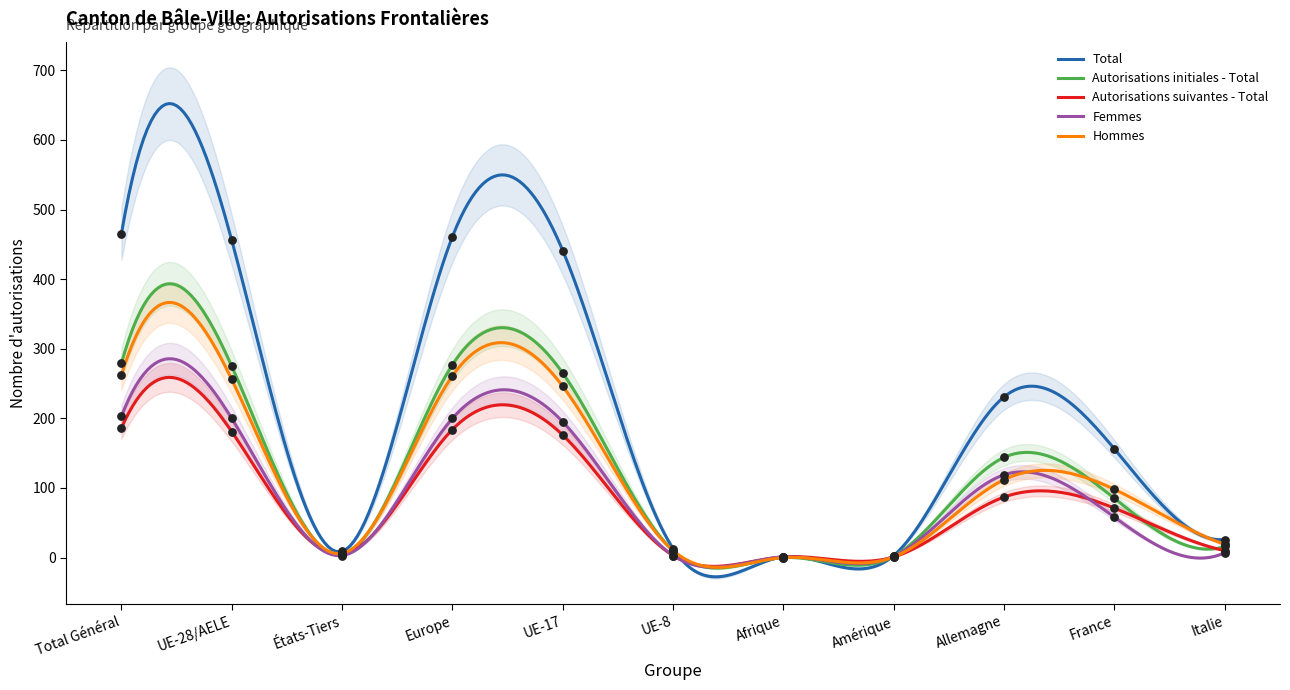

At which category is the sum across all series the highest?

Total Général